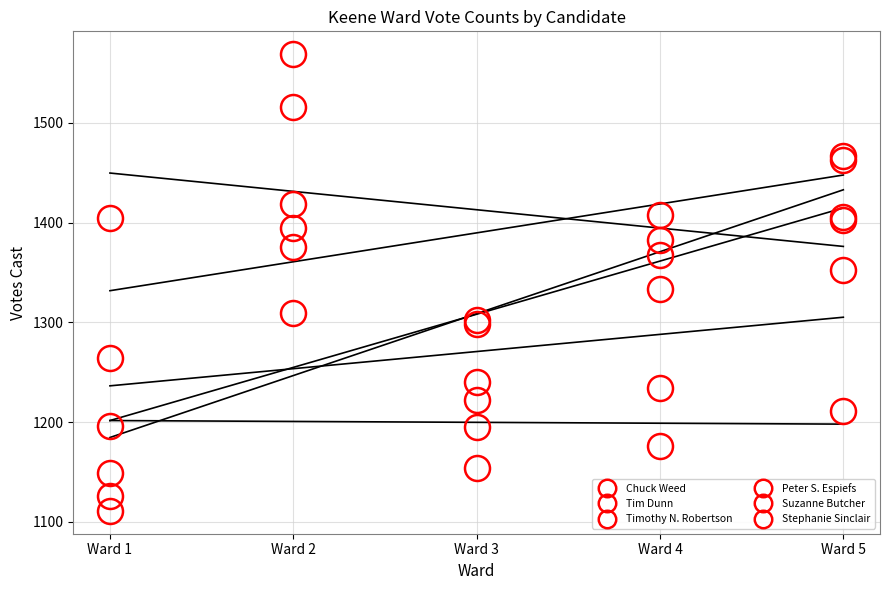

How many series are shown in this chart?

6